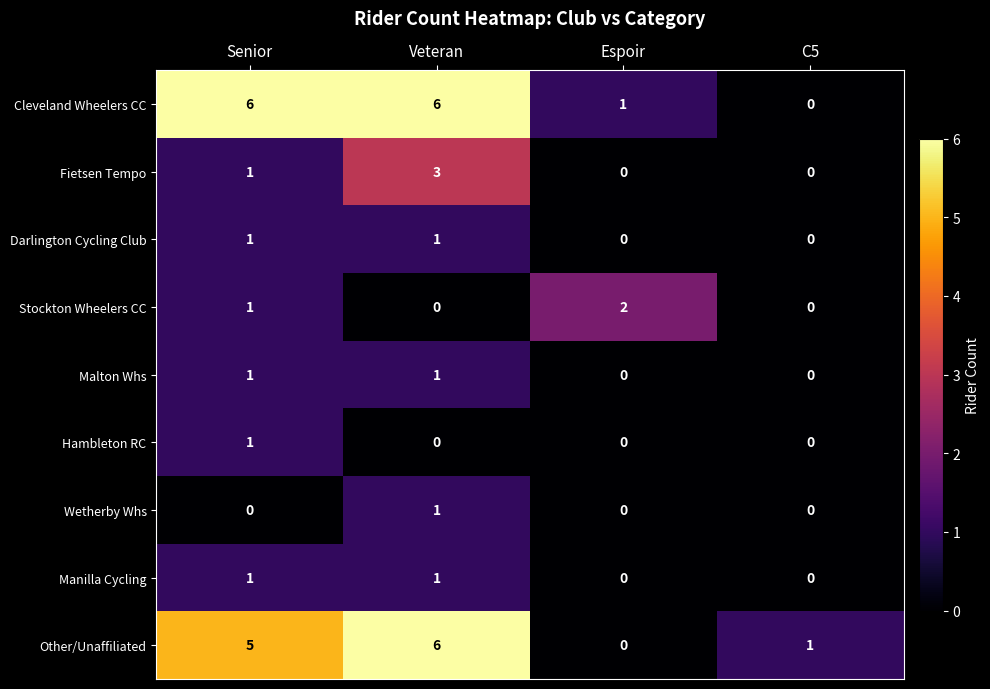

What is the difference between the maximum and second lowest values in the Other/Unaffiliated series?

5